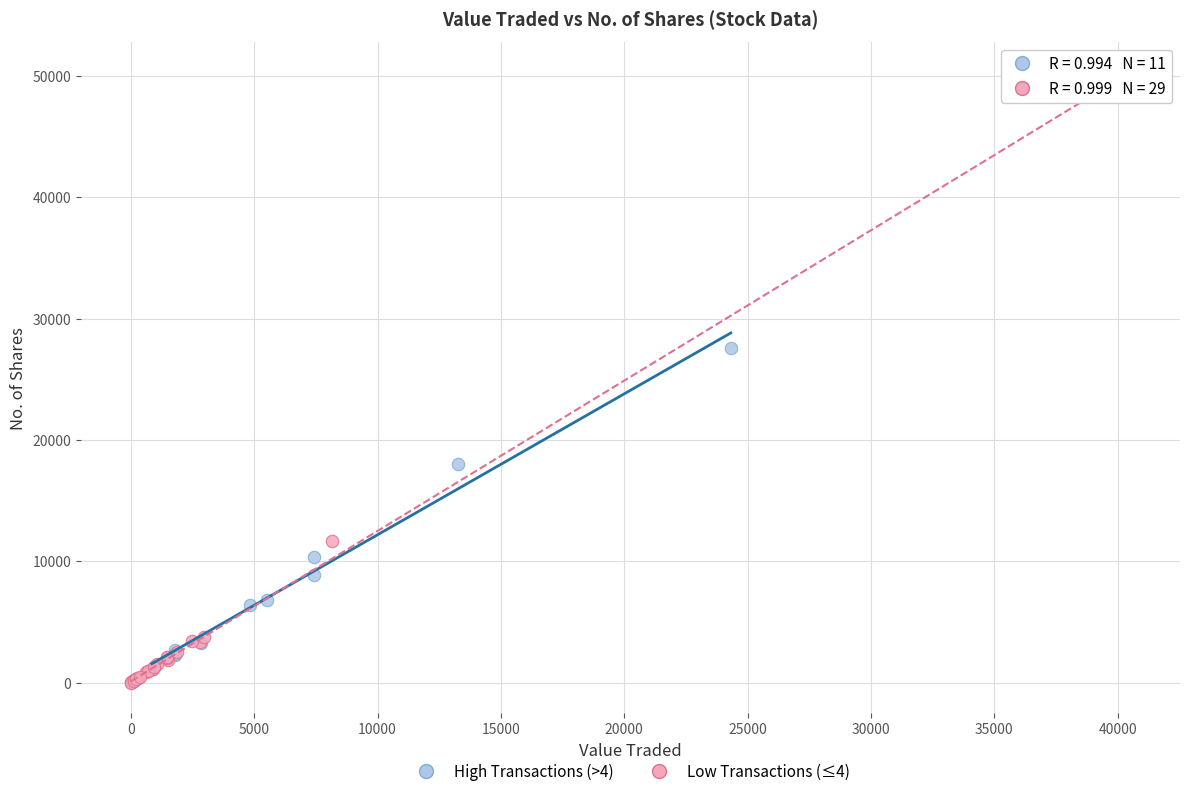

Which series has the largest Y range (max minus min)?

Low Transactions (≤4)